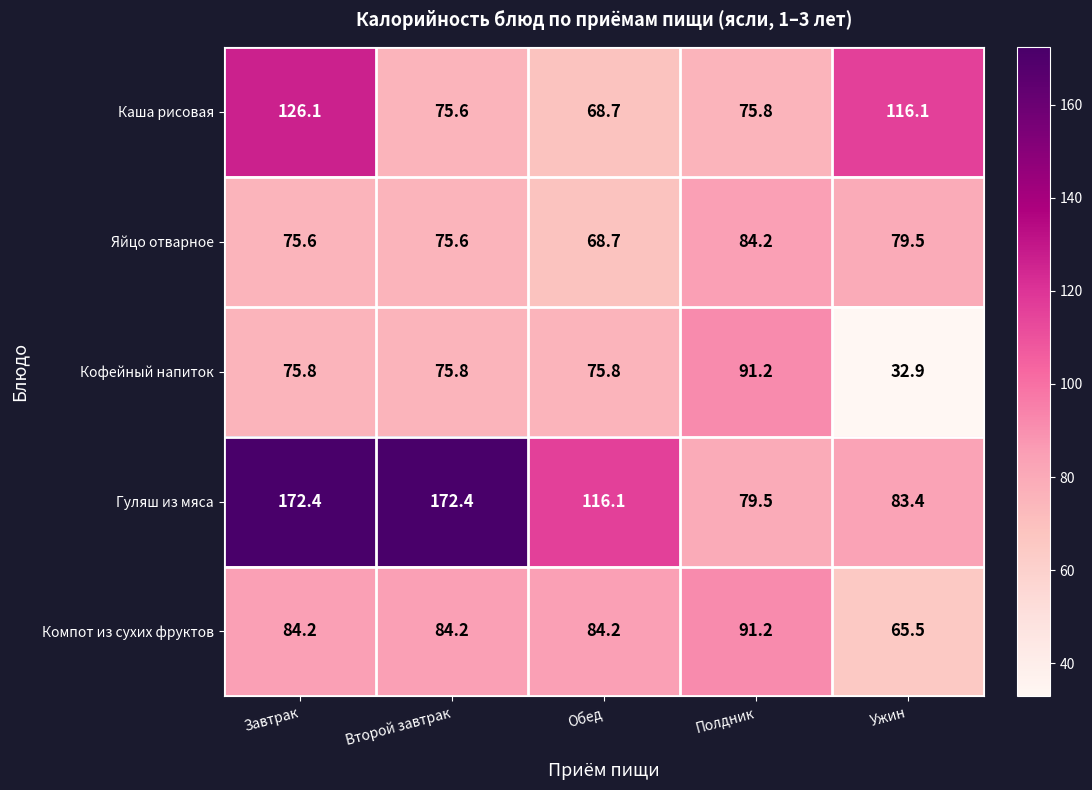

Reading left to right, transcribe all the data shown in this chart.

Каша рисовая: 126.1	75.6	68.7	75.8	116.1
Яйцо отварное: 75.6	75.6	68.7	84.2	79.5
Кофейный напиток: 75.8	75.8	75.8	91.2	32.9
Гуляш из мяса: 172.4	172.4	116.1	79.5	83.4
Компот из сухих фруктов: 84.2	84.2	84.2	91.2	65.5